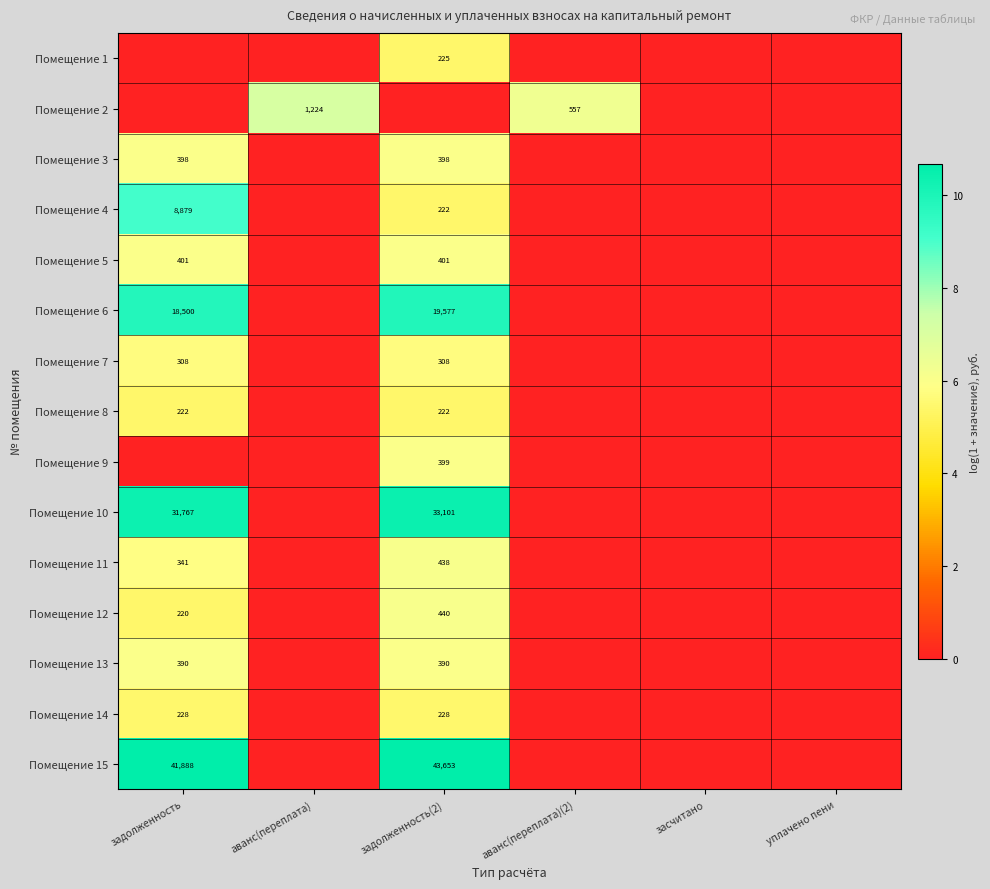

How many distinct data groups are displayed?

15